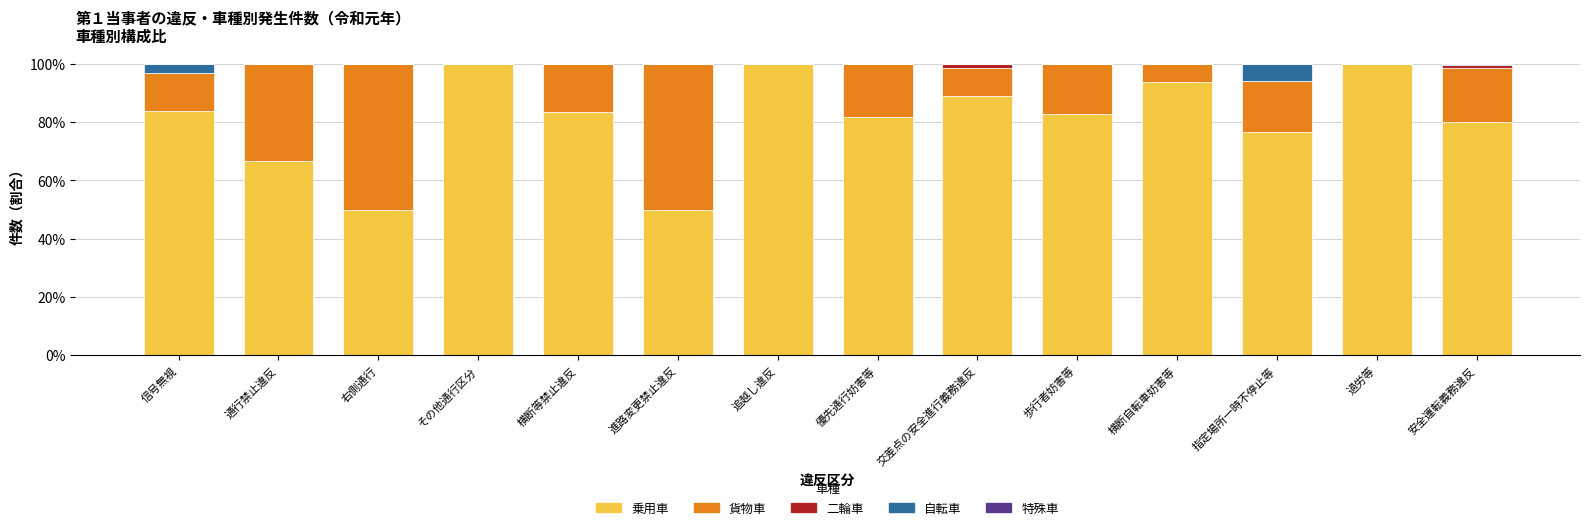

What is the total value across all series at 横断自転車妨害等?

100.0